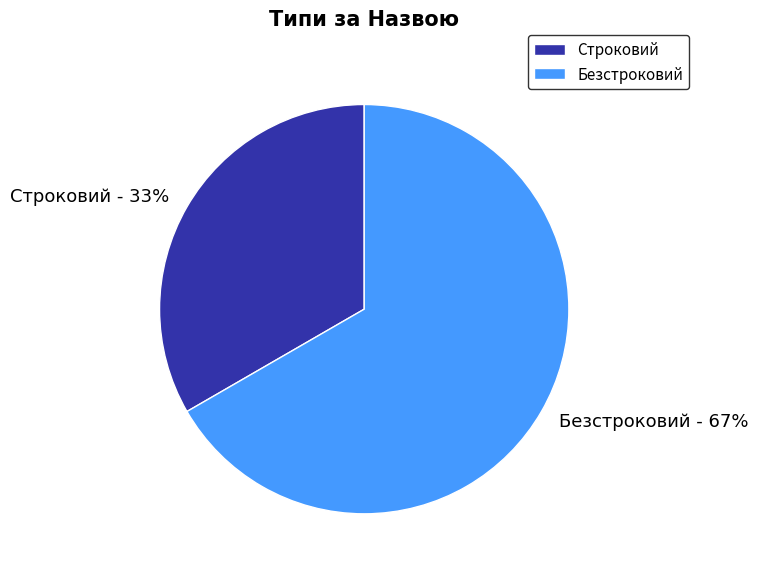

How many slices are in this pie chart?

2